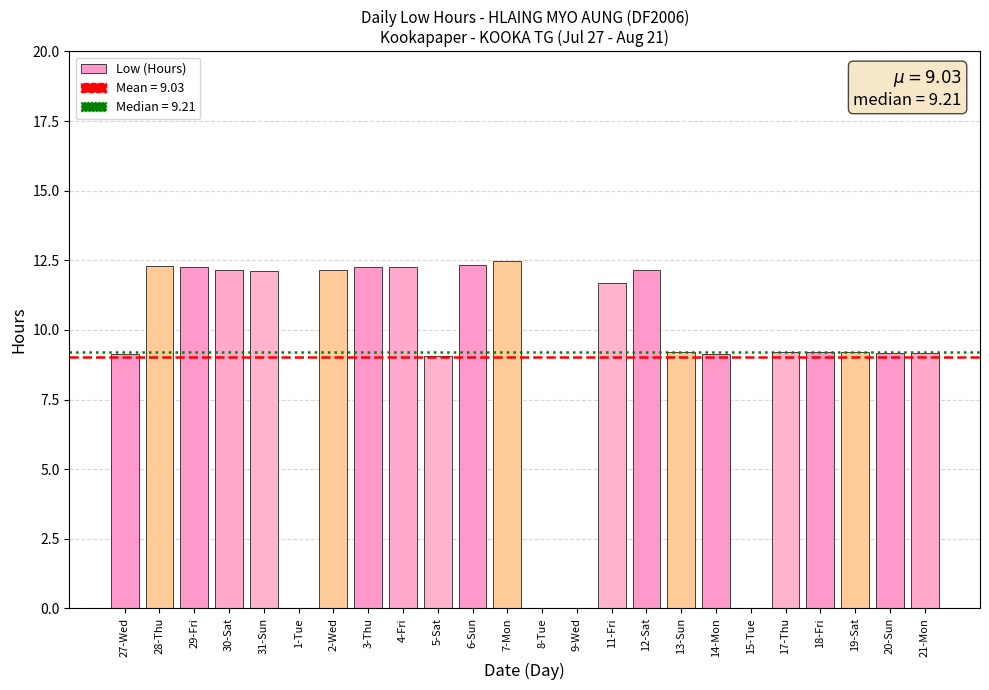

What is the sum of the values at 3-Thu and 6-Sun?

24.6